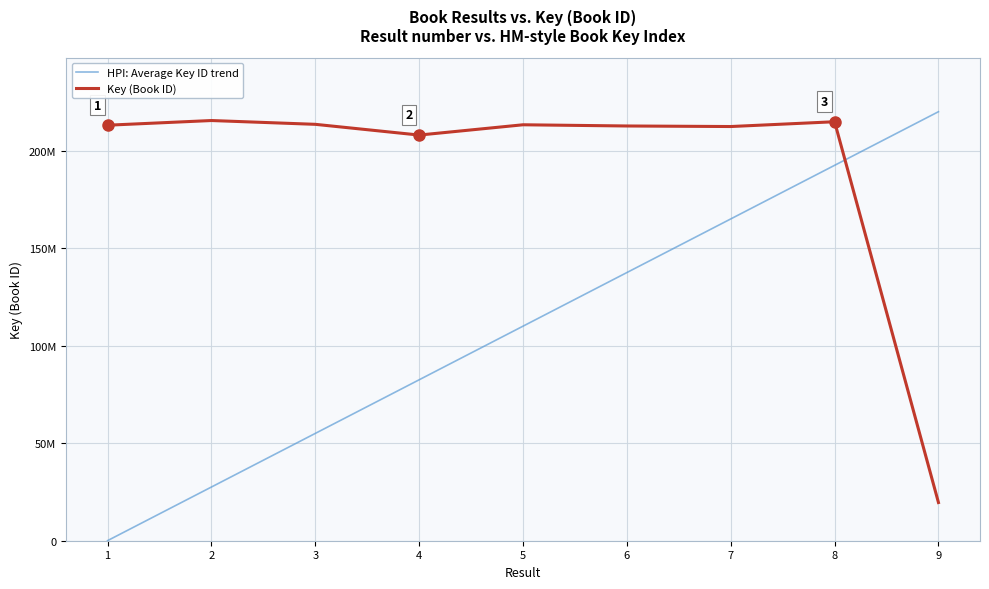

What is the difference between the Key (Book ID) values at 7 and 6?

281684